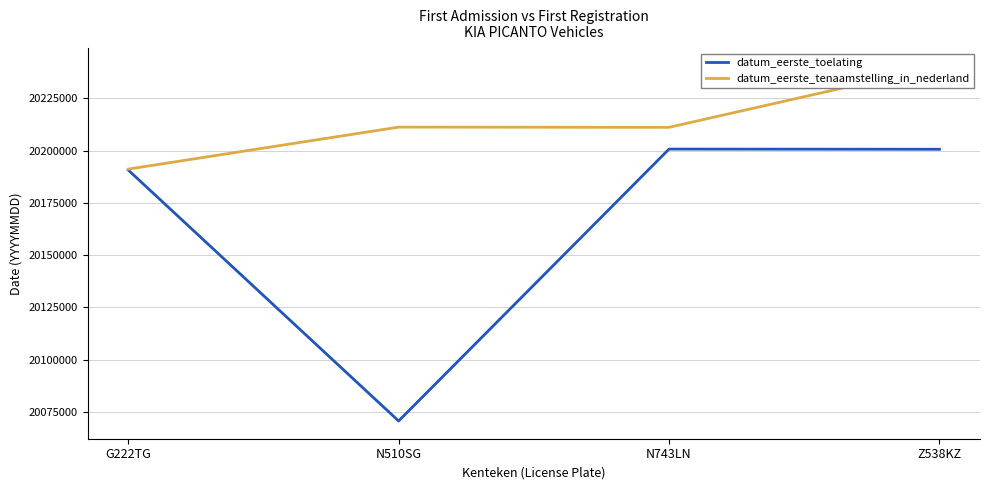

Is the value of datum_eerste_tenaamstelling_in_nederland at G222TG greater than the value of datum_eerste_toelating at G222TG?

Yes